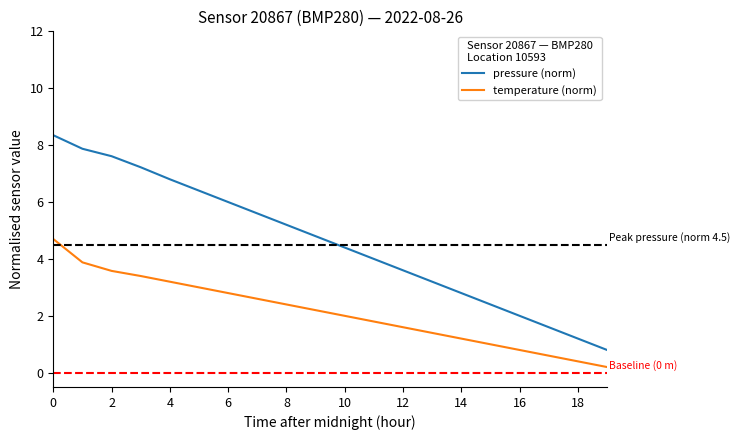

Reading right to left, list all the values displayed in this chart.

pressure (norm): 0.8	1.2	1.6	2.0	2.4	2.8	3.2	3.6	4.0	4.4	4.8	5.2	5.6	6.0	6.4	6.8	7.2	7.6	7.9	8.3
temperature (norm): 0.2	0.4	0.6	0.8	1.0	1.2	1.4	1.6	1.8	2.0	2.2	2.4	2.6	2.8	3.0	3.2	3.4	3.6	3.9	4.7